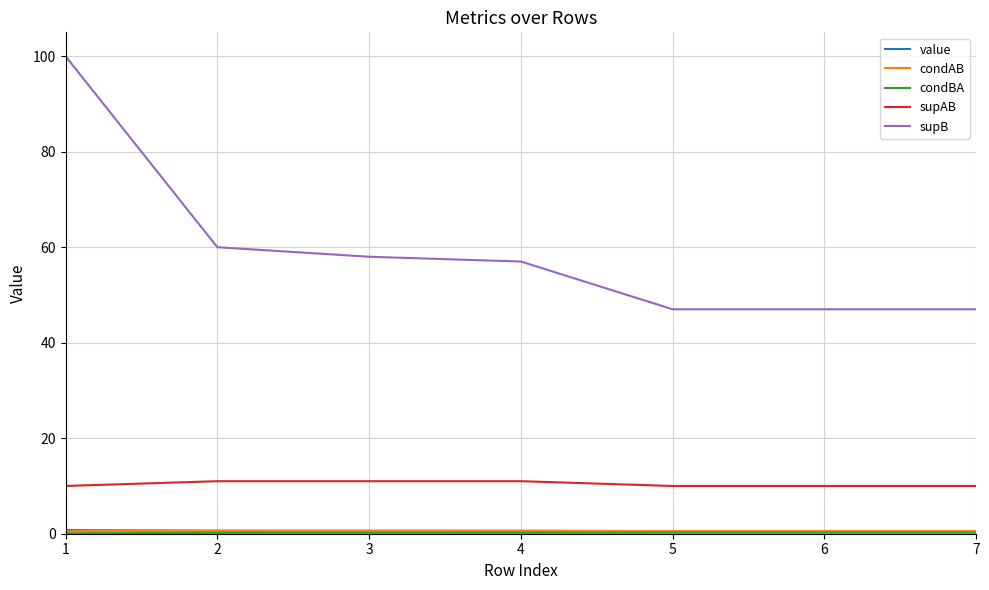

Which series changed the most between 4 and 7?

supB